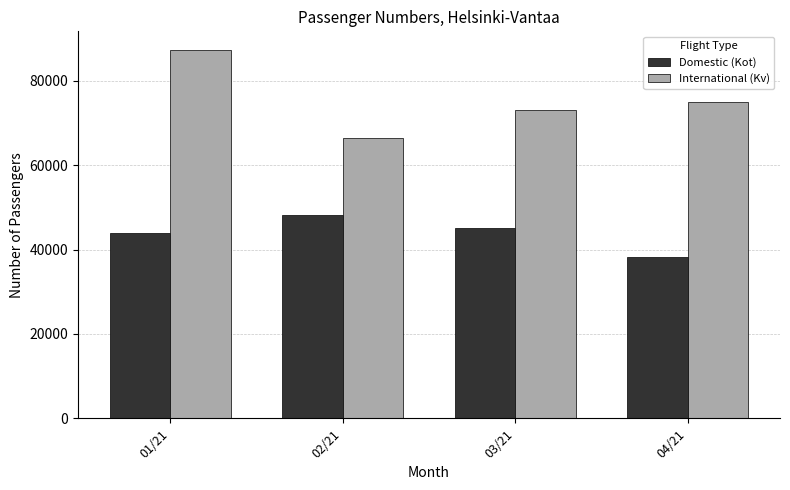

What are all the series names shown in the legend?

Domestic (Kot), International (Kv)